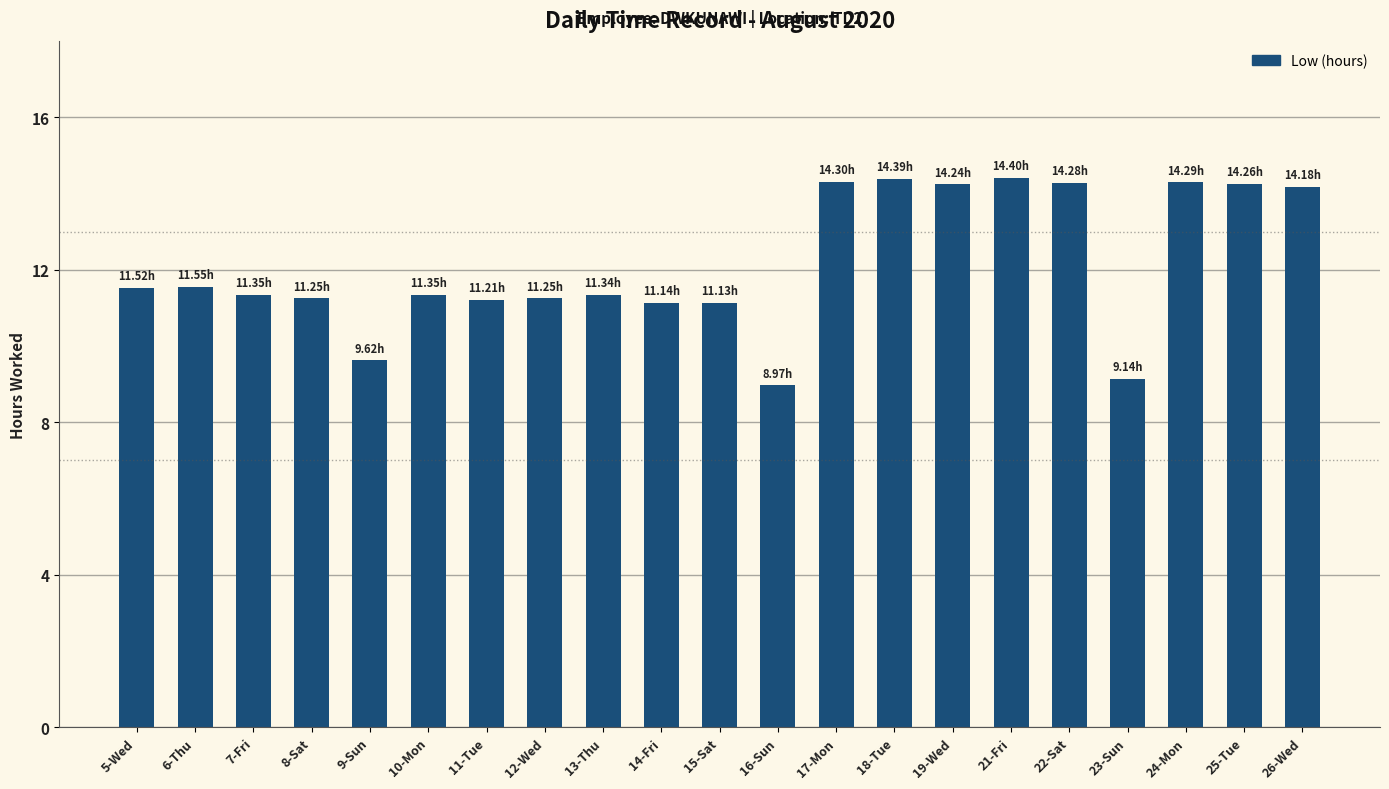

Is it true that the value at 23-Sun is 2.6?

False